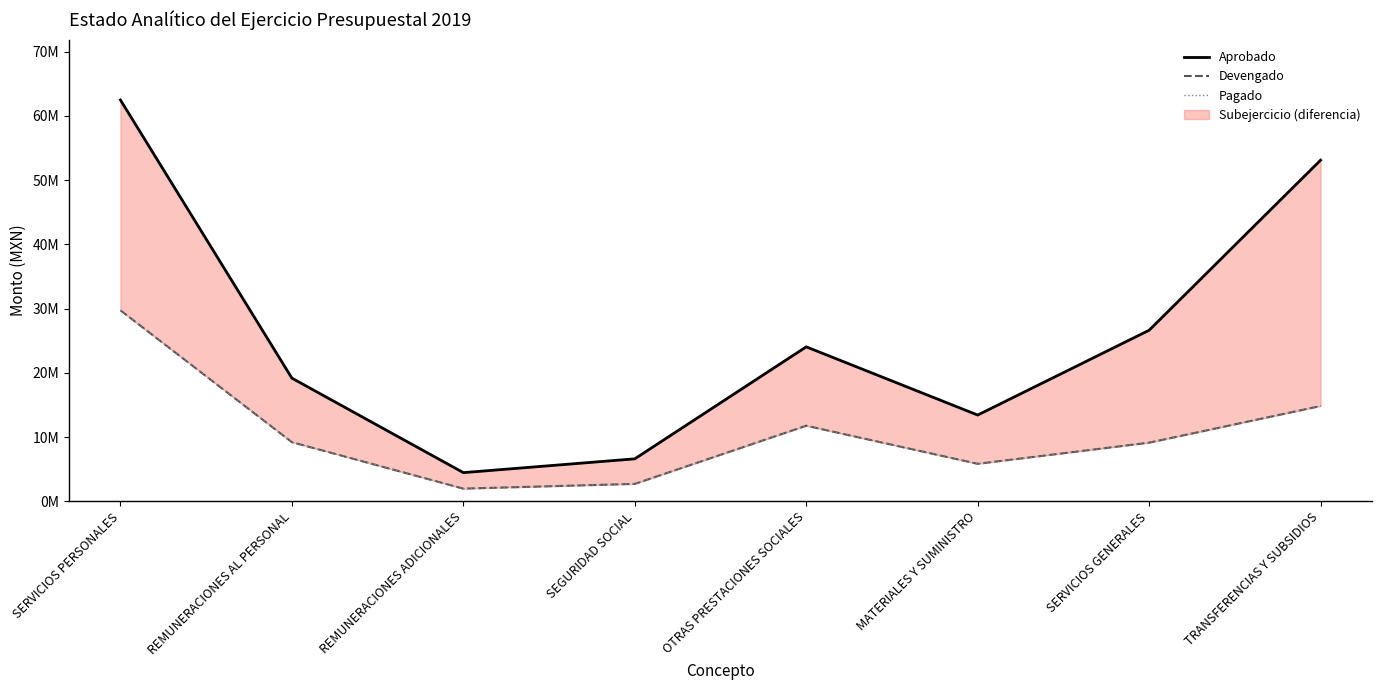

What is the minimum value for Pagado?

1980600.7